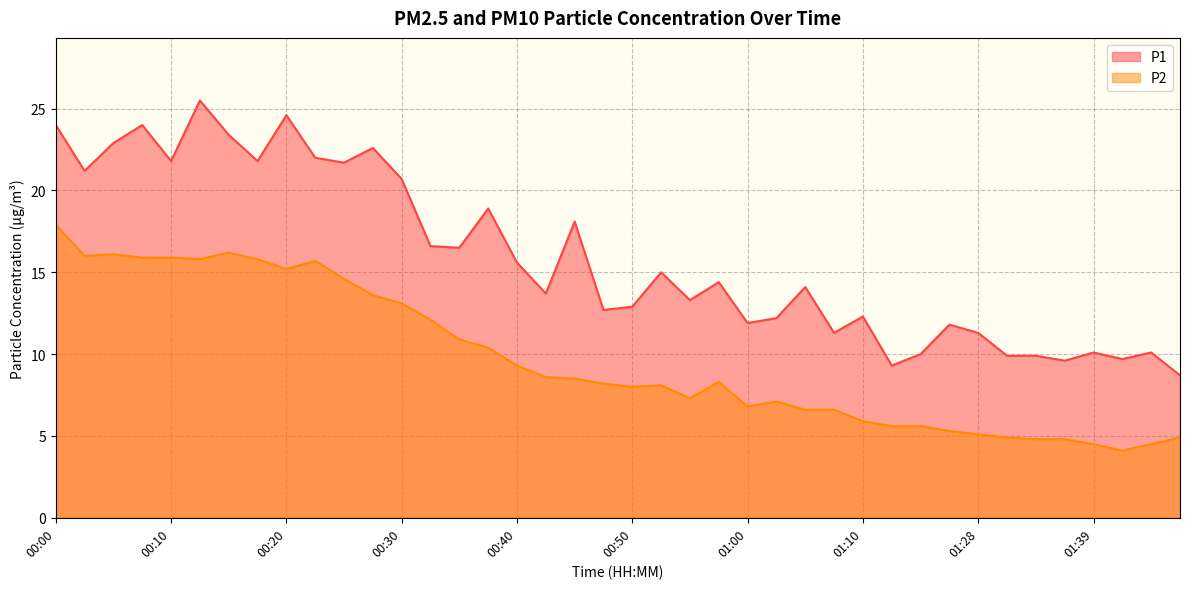

Which series changed the most between 00:18 and 01:15?

P1